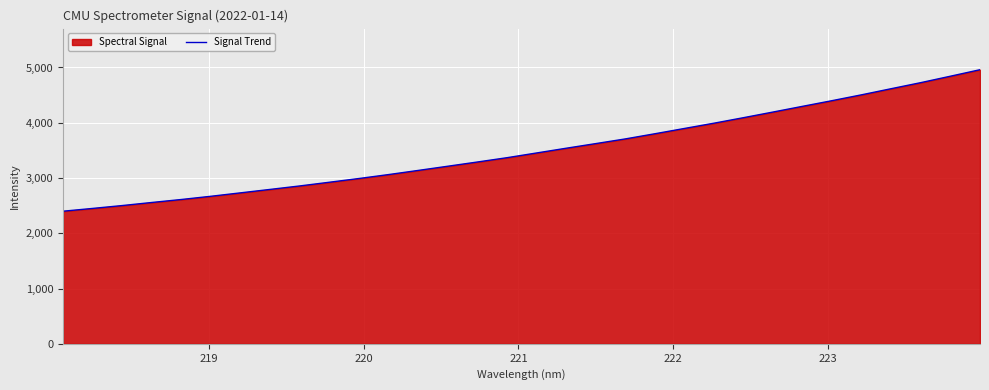

How many categories are shown in the chart?

32